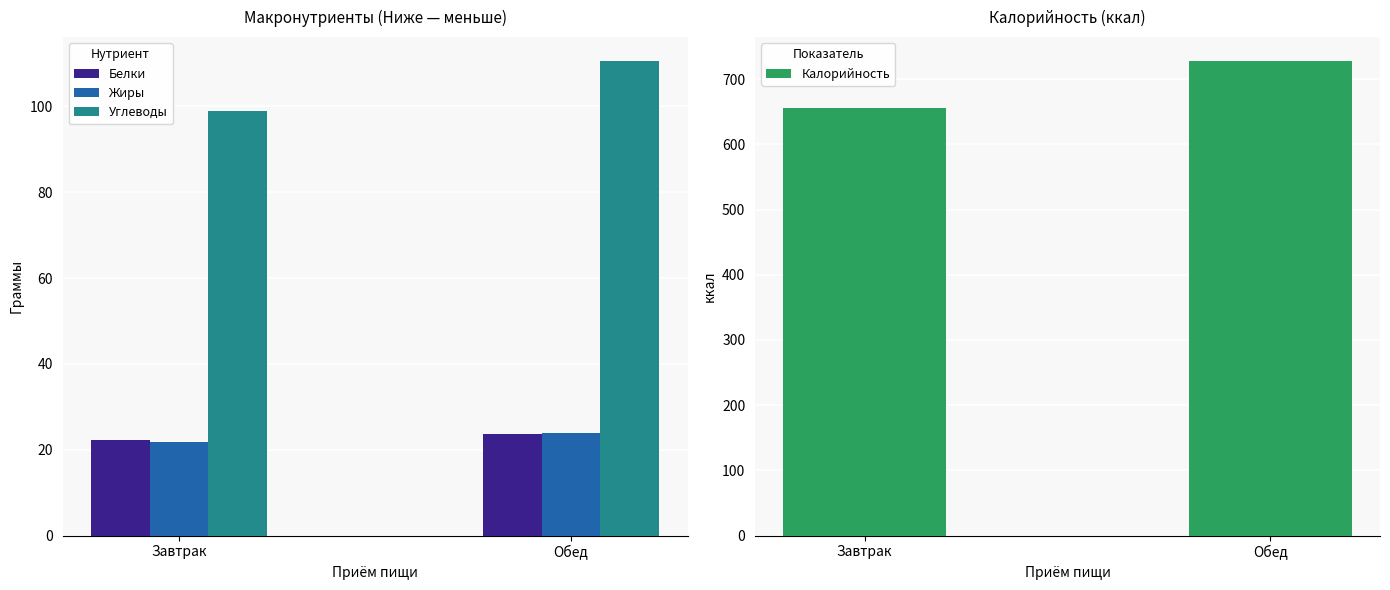

Reading left to right, extract all data points from this chart.

Белки: 22.2	23.8
Жиры: 21.8	24.0
Углеводы: 99.0	110.6
Калорийность: 655.5	728.1